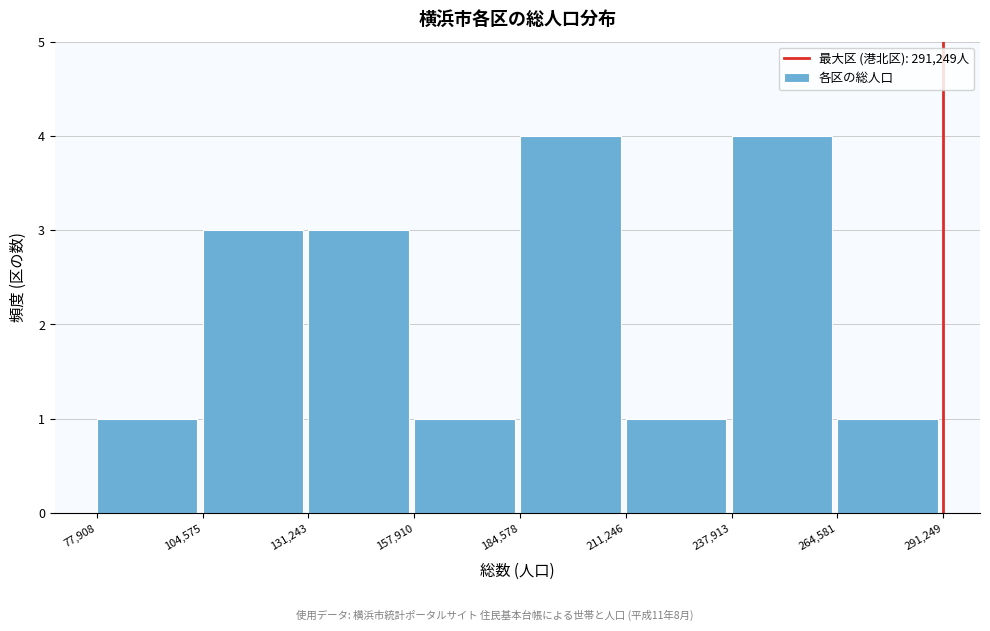

How tall is the bar that spans 157,910 to 184,578 on the x-axis? The values are not printed on the chart, so give them approximately, as read against the axis.

1